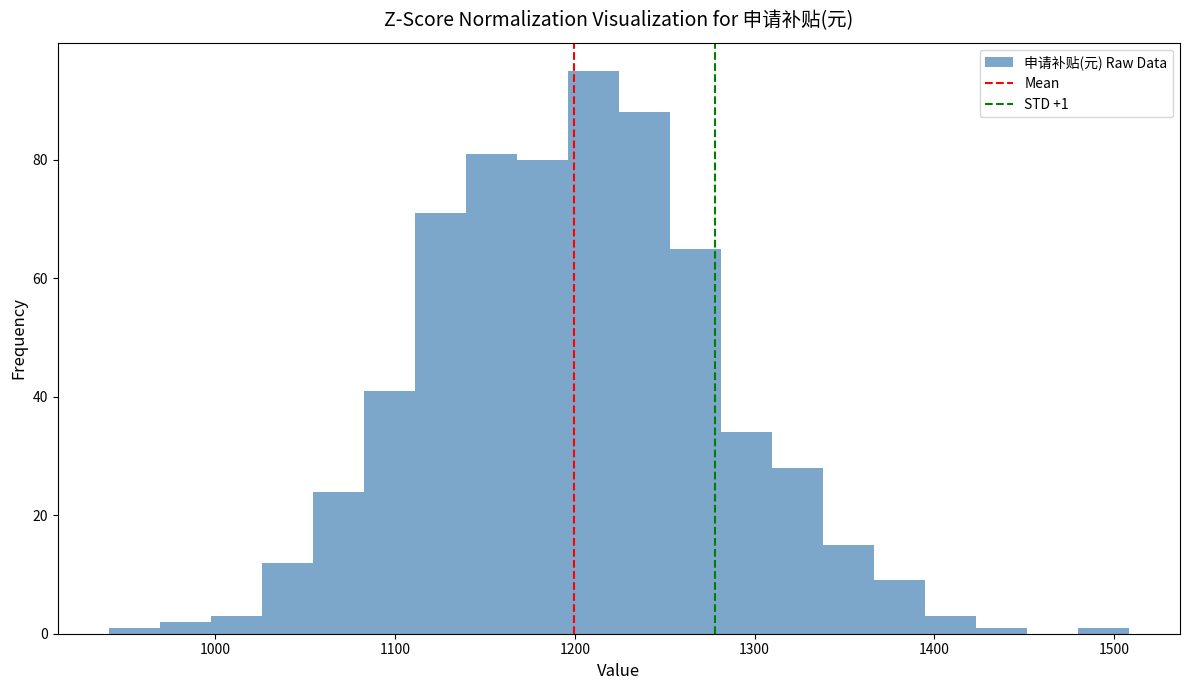

Read against the x-axis, roughly where is the centre of the tallest bar?

1210